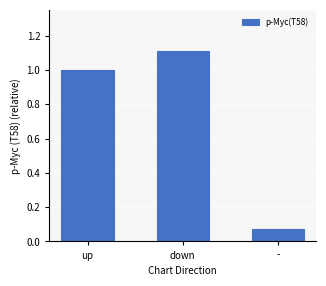

Between - and up, which is larger?

up